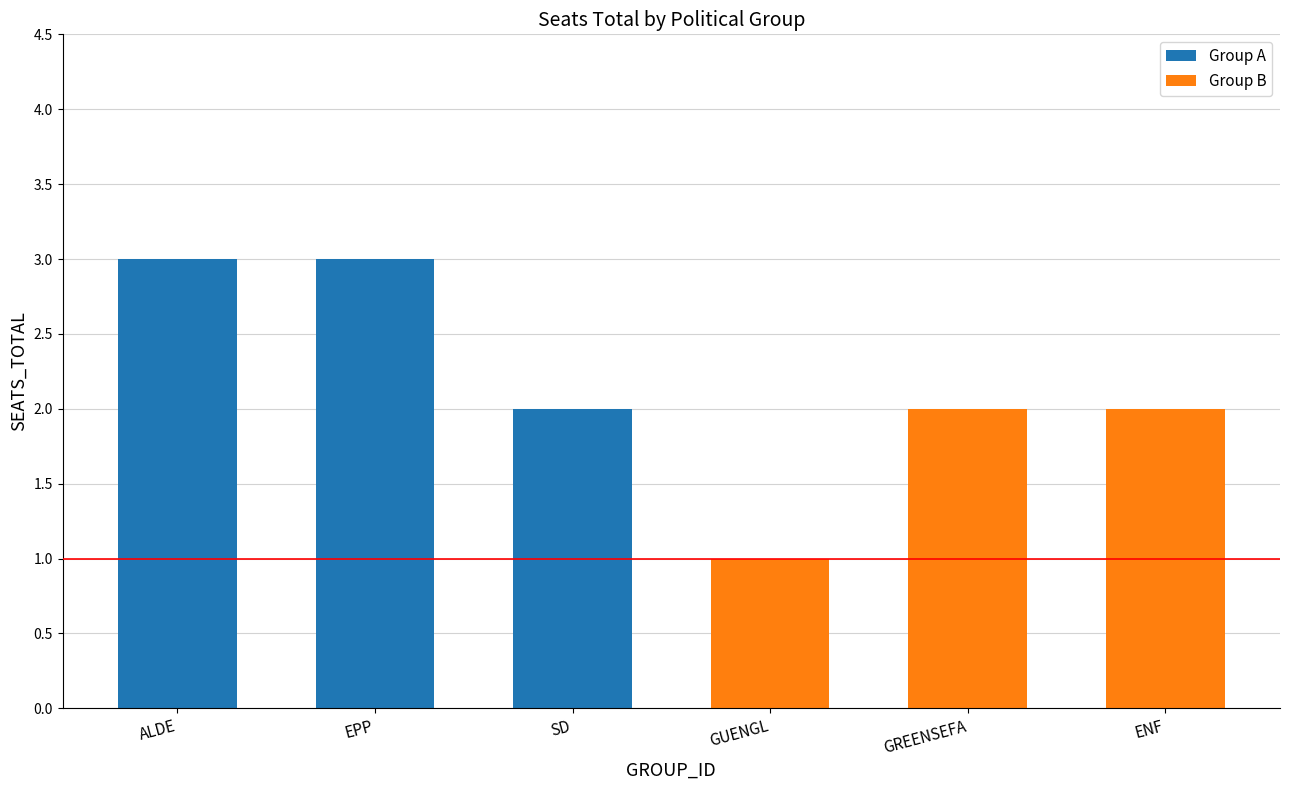

How many bars are there in total?

6